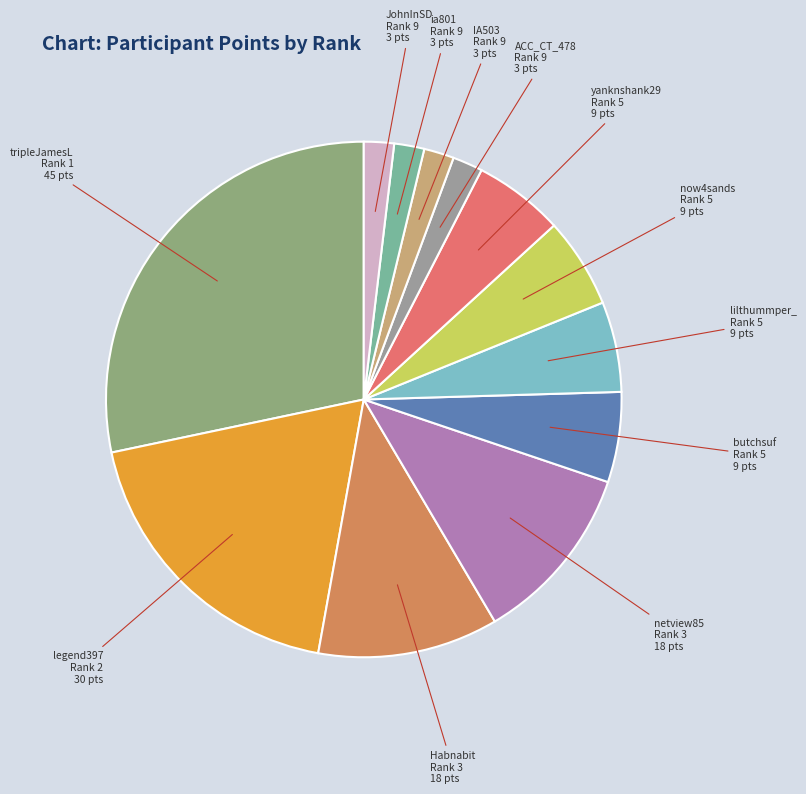

What is the largest slice in the pie chart?

1